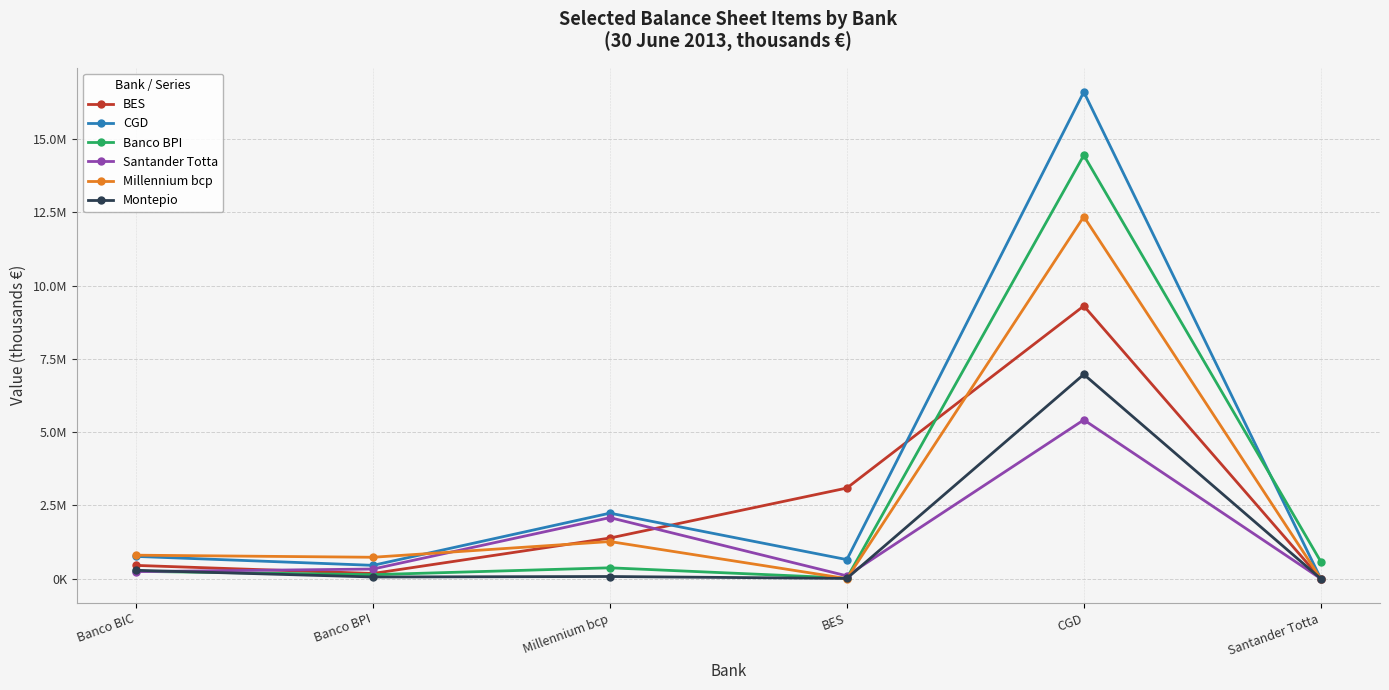

Does the chart have visible grid lines?

Yes